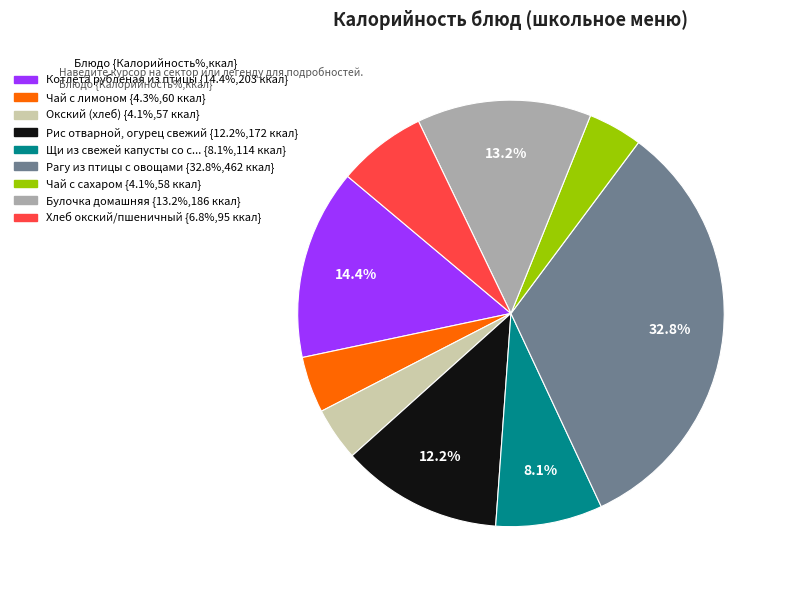

Count the number of slices in the pie.

9